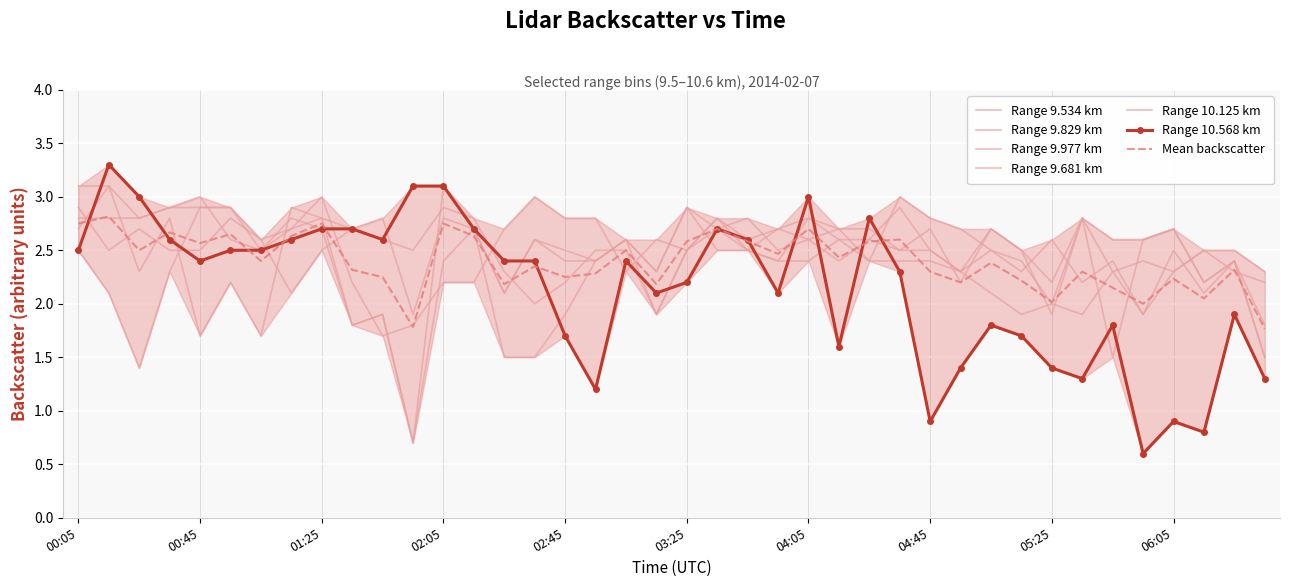

Where is the first local minimum for 9.829?

2014/02/07 00:25